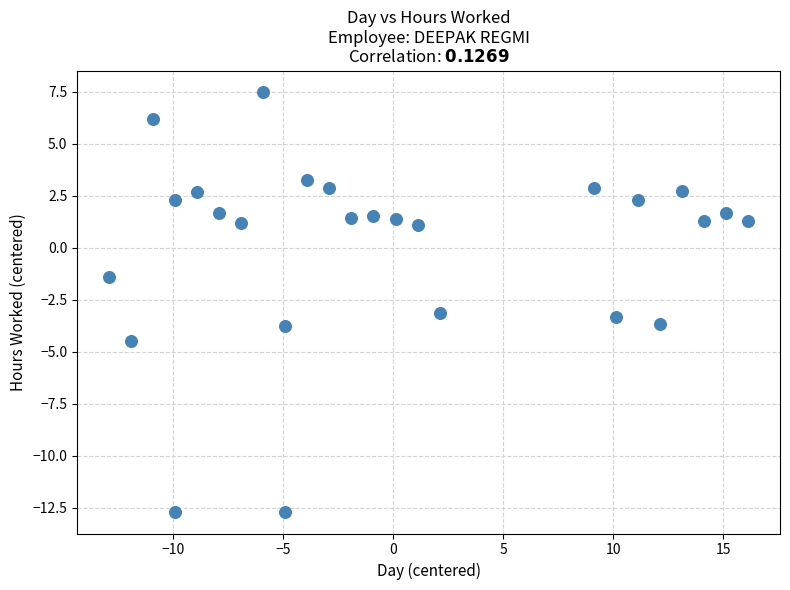

What Y value in the scatter plot is closest to -2?

-1.4